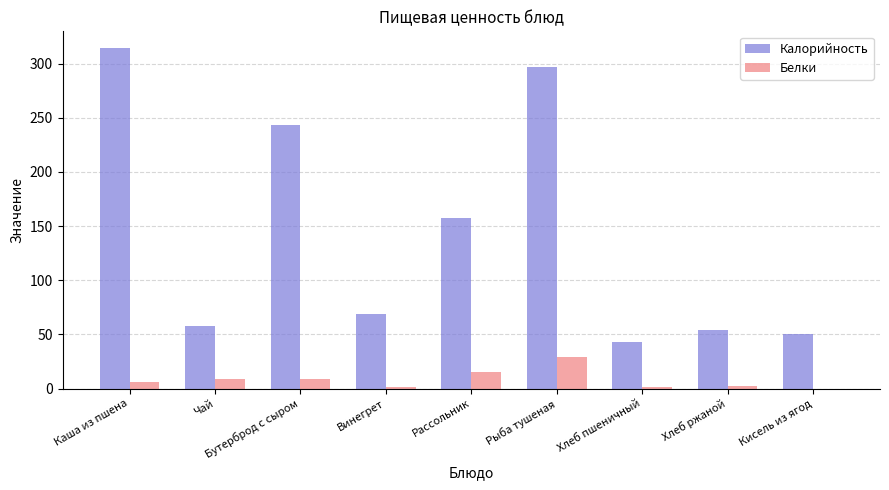

Between Бутерброд с сыром and Кисель из ягод, which series saw the biggest shift?

Калорийность